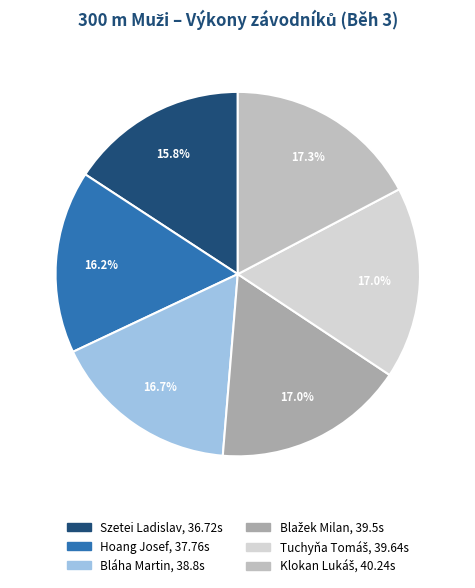

Does any single category account for the majority?

No